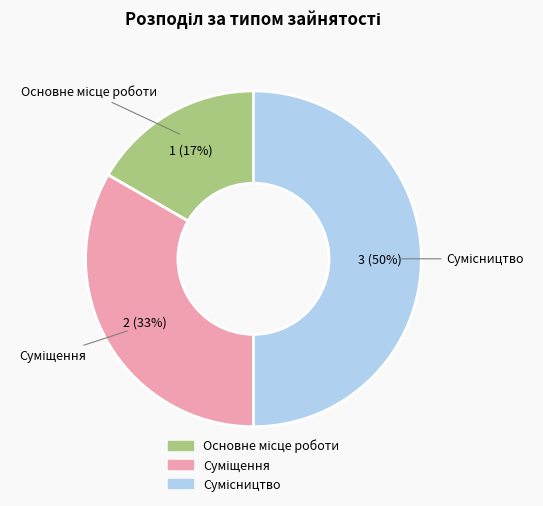

To the nearest percent, what is the average slice percentage?

33%